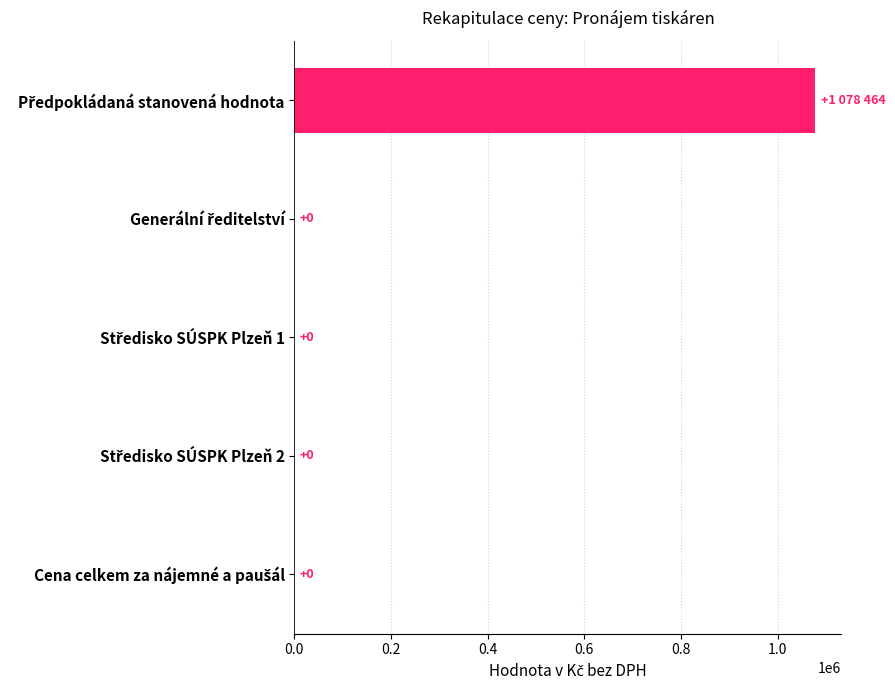

How many positive values are there?

1